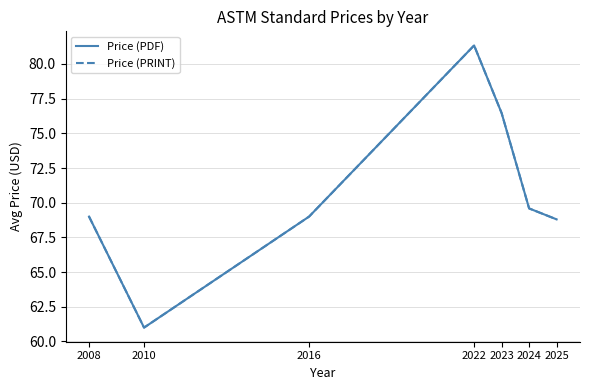

Between 2022 and 2025, which series saw the biggest shift?

Price (PDF)